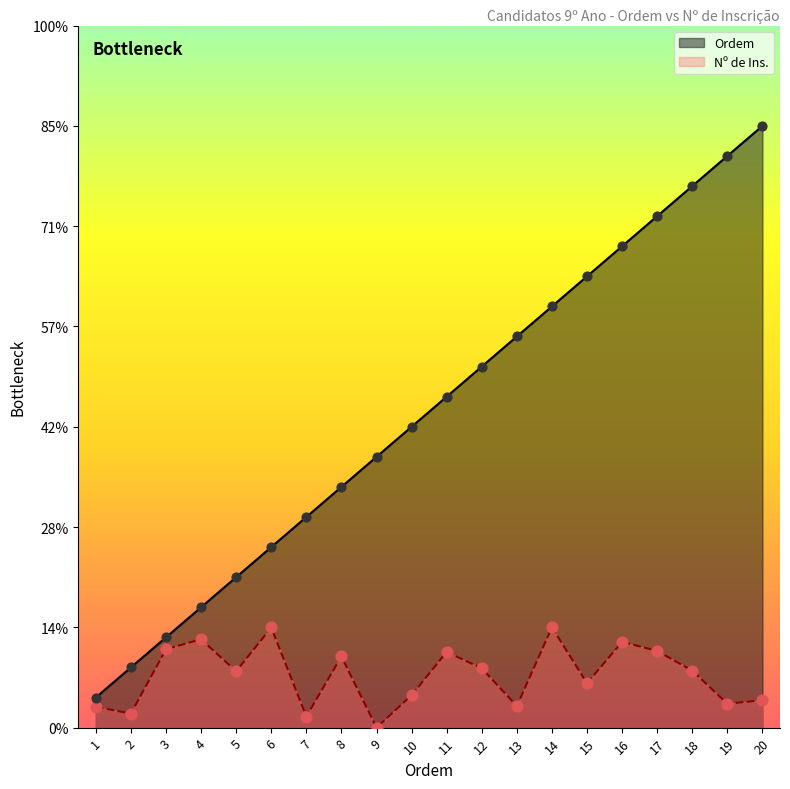

At which category is the sum across all series the highest?

20